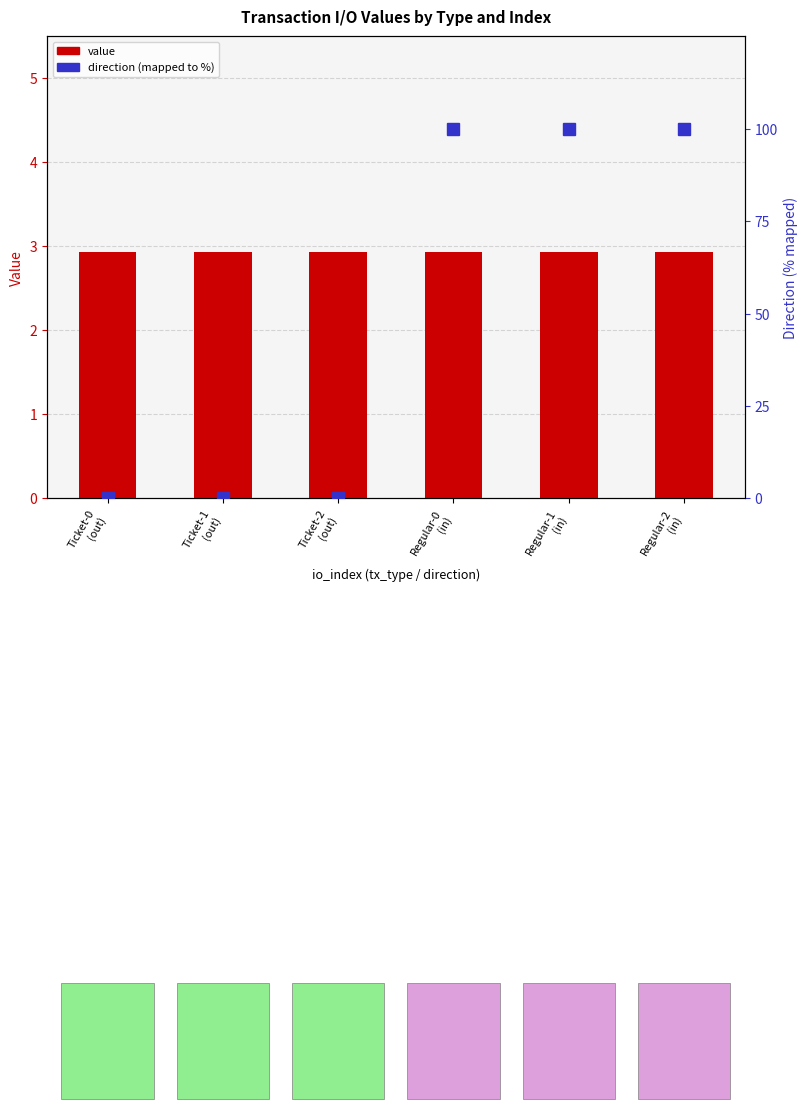

What are all the series names shown in the legend?

value, direction (mapped %)